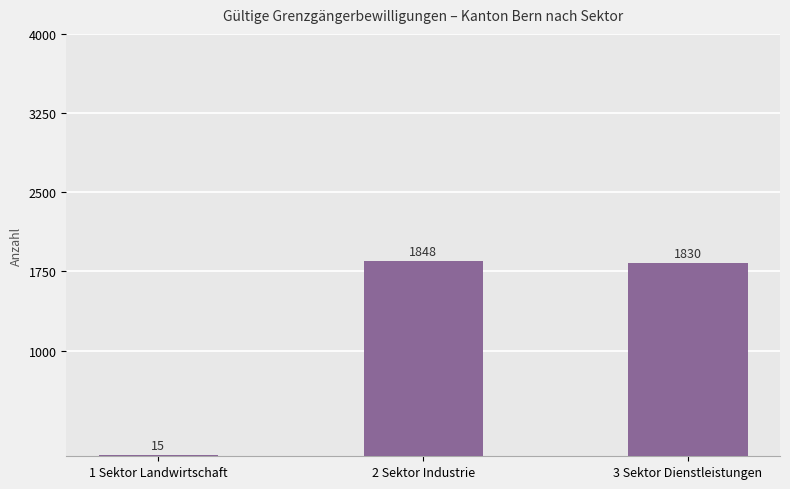

What is the greatest value displayed?

1848